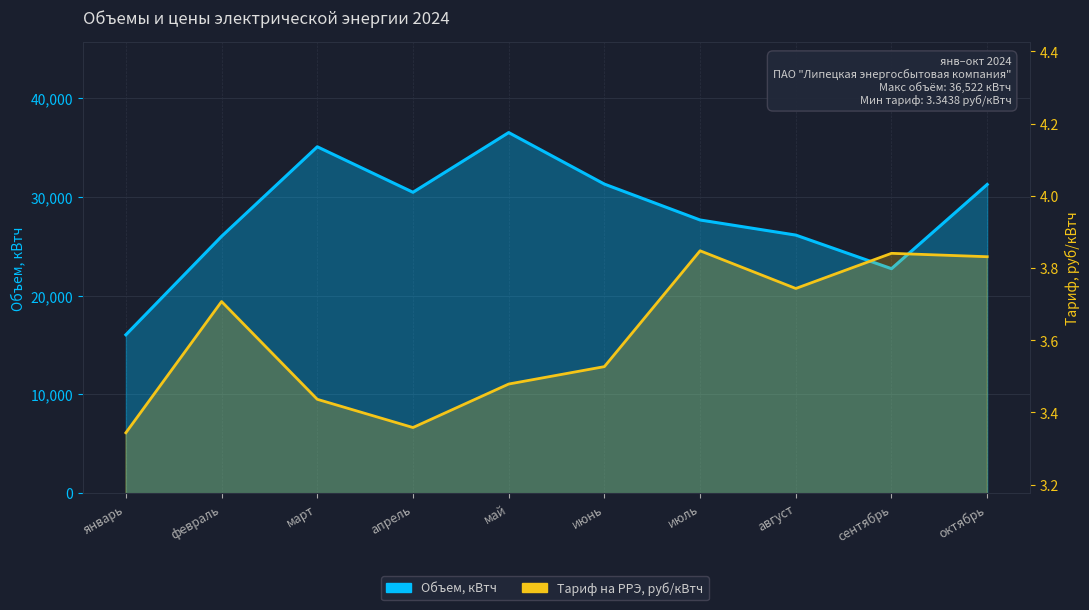

True or false: Объем, кВтч has a value of 22734.0 at сентябрь.

True